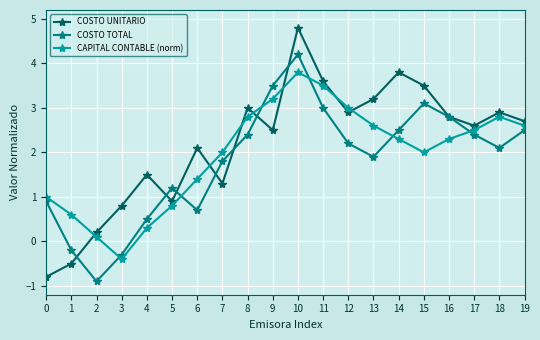

What is the value of the COSTO TOTAL point at the 18th from the left?

2.4